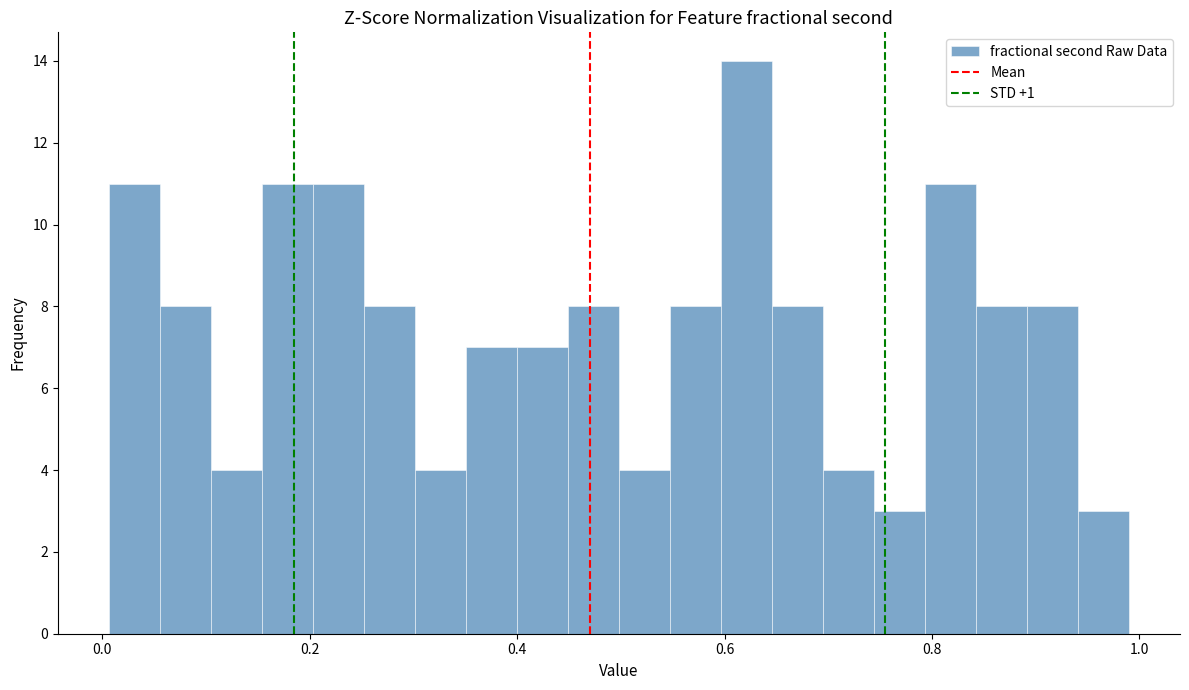

Around what value on the x-axis is the tallest bar? Give the approximate position of its centre, as read against the axis.

0.62